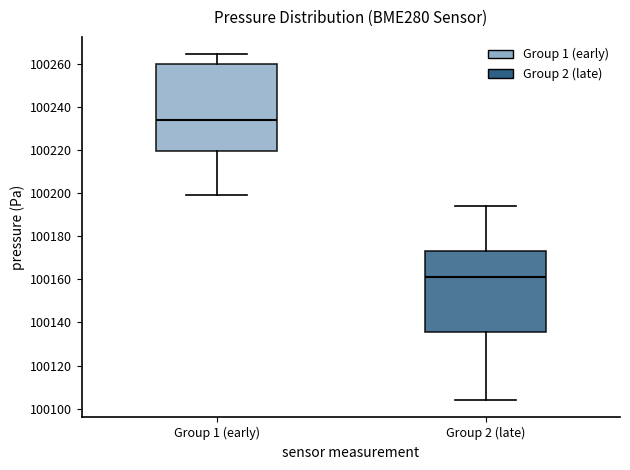

Comparing the boxes themselves (not the whiskers), which one is the tallest?

Group 1 (early)